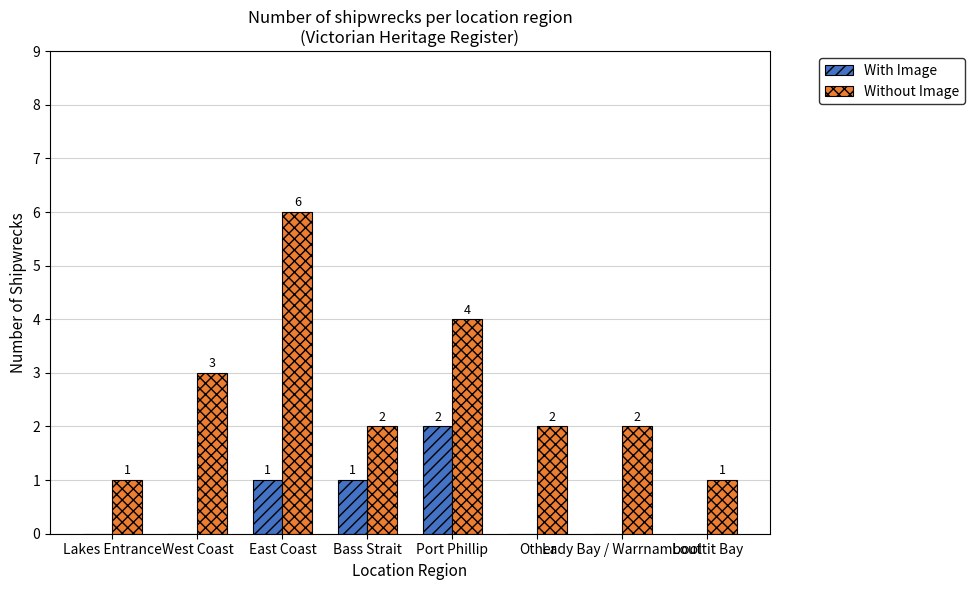

How many With Image values are between 0 and 1?

7